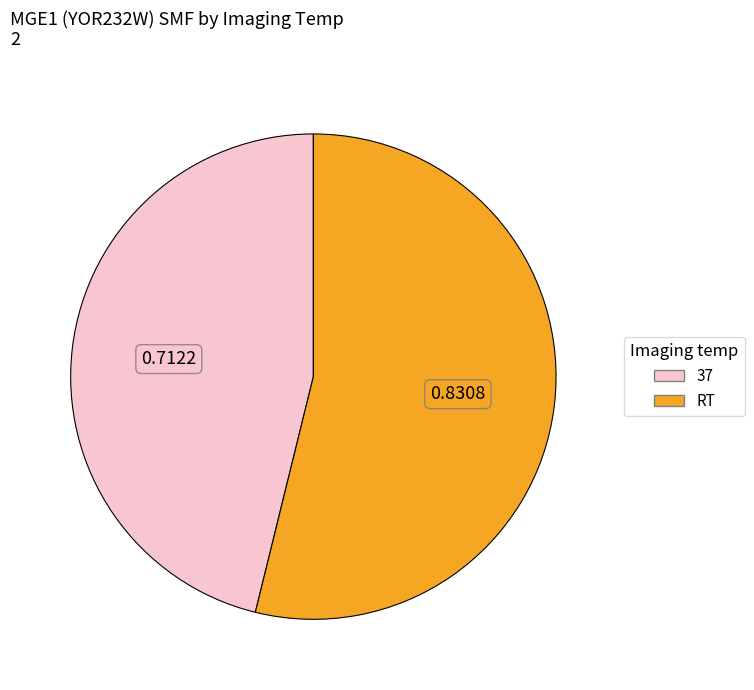

Do RT and 37 together represent more than half of the pie?

Yes